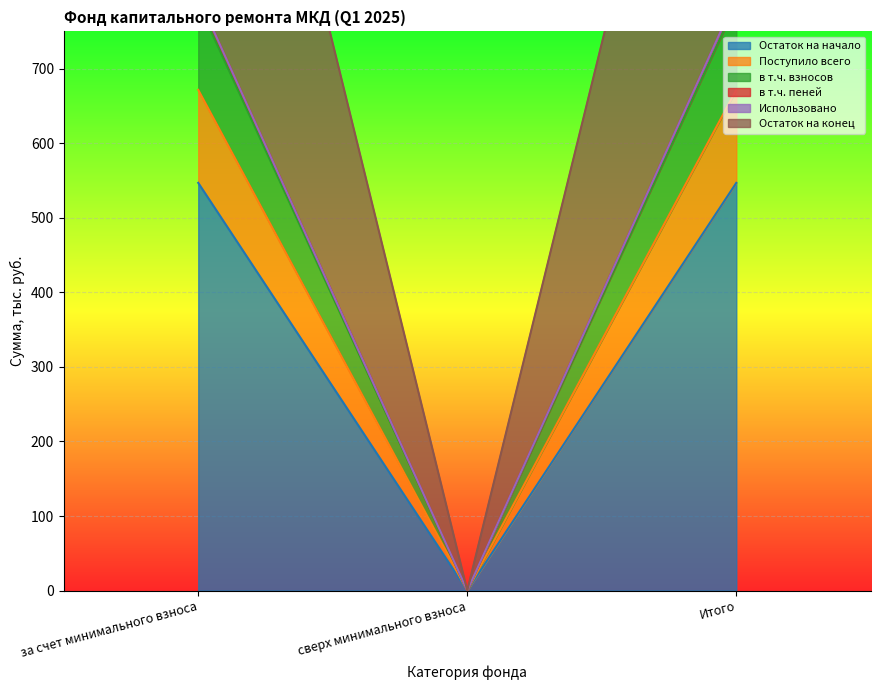

The в т.ч. взносов series shows 540.9 at за счет минимального взноса. True or false?

False